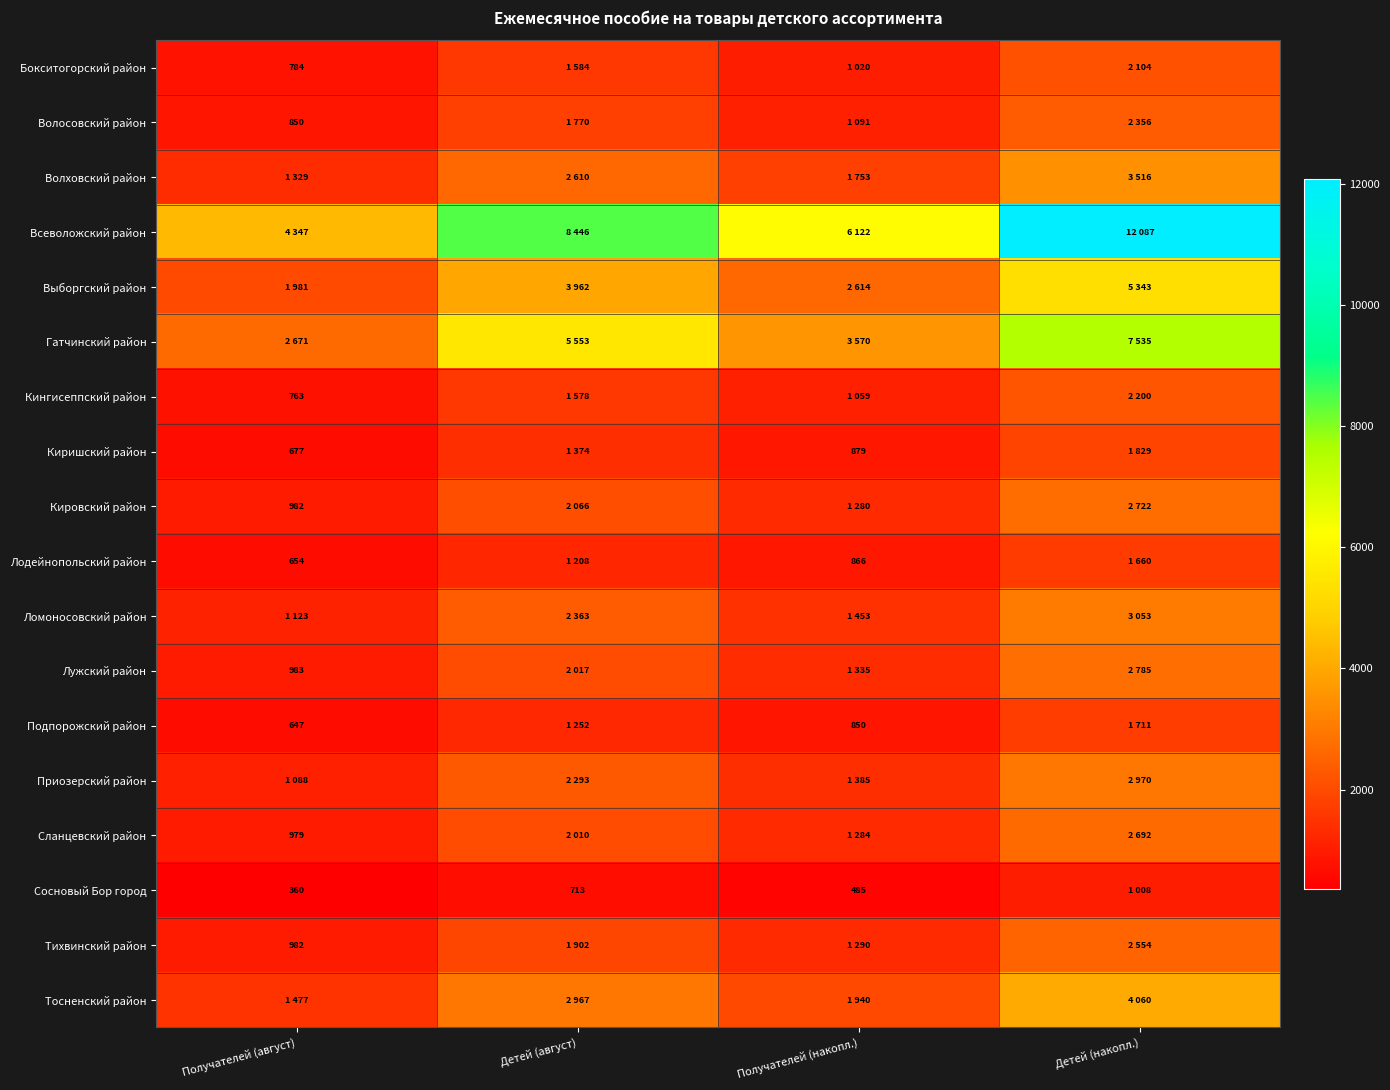

True or false: Лужский район has a value of 256 at Получателей (август).

False